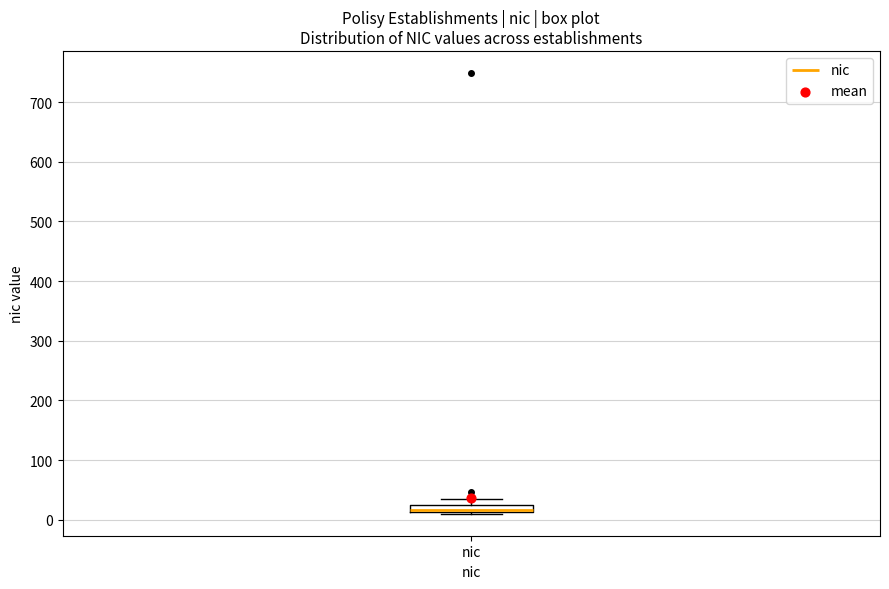

Where is the upper edge of the box for nic on the y-axis? The values are not printed on the chart, so give them approximately, as read against the axis.

20